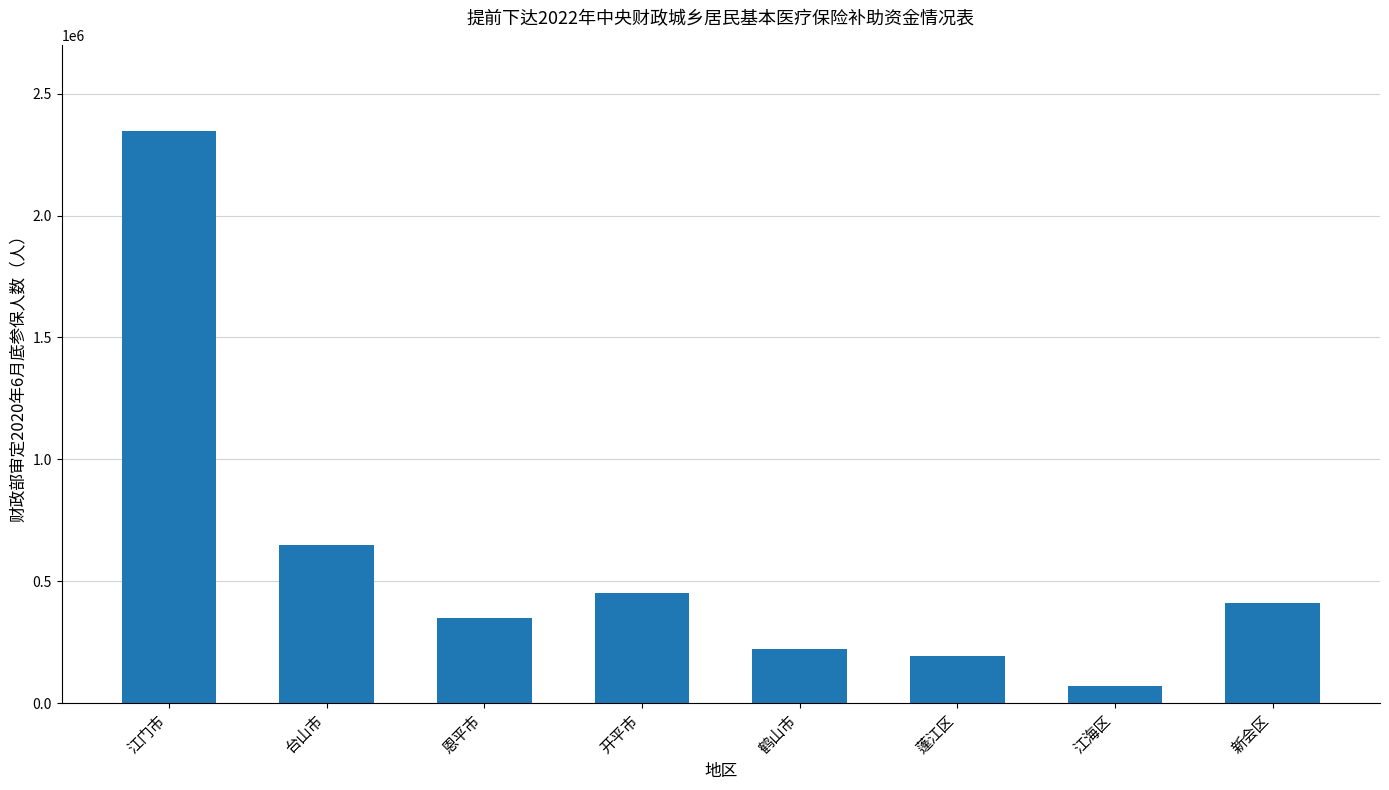

Reading left to right, list all the values displayed in this chart.

江门市=2347716	台山市=648929	恩平市=349121	开平市=451427	鹤山市=222751	蓬江区=192928	江海区=69438	新会区=413122